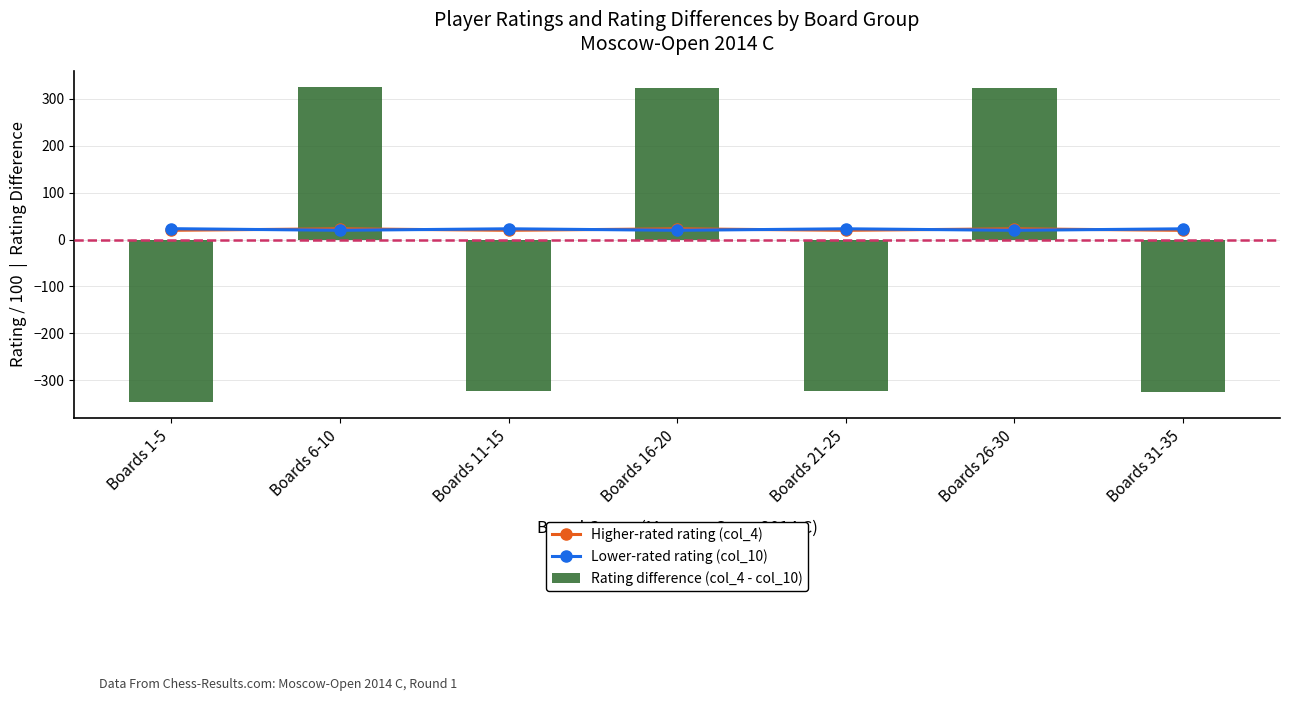

Which category has the lowest value in the Lower-rated rating (col_10) series?

Boards 26-30